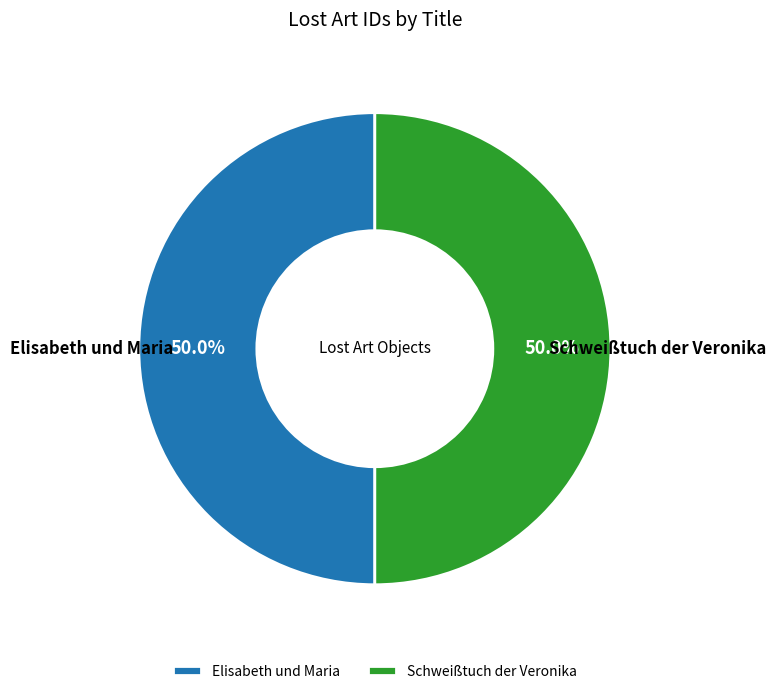

What percentage is NOT represented by Elisabeth und Maria?

50.0%